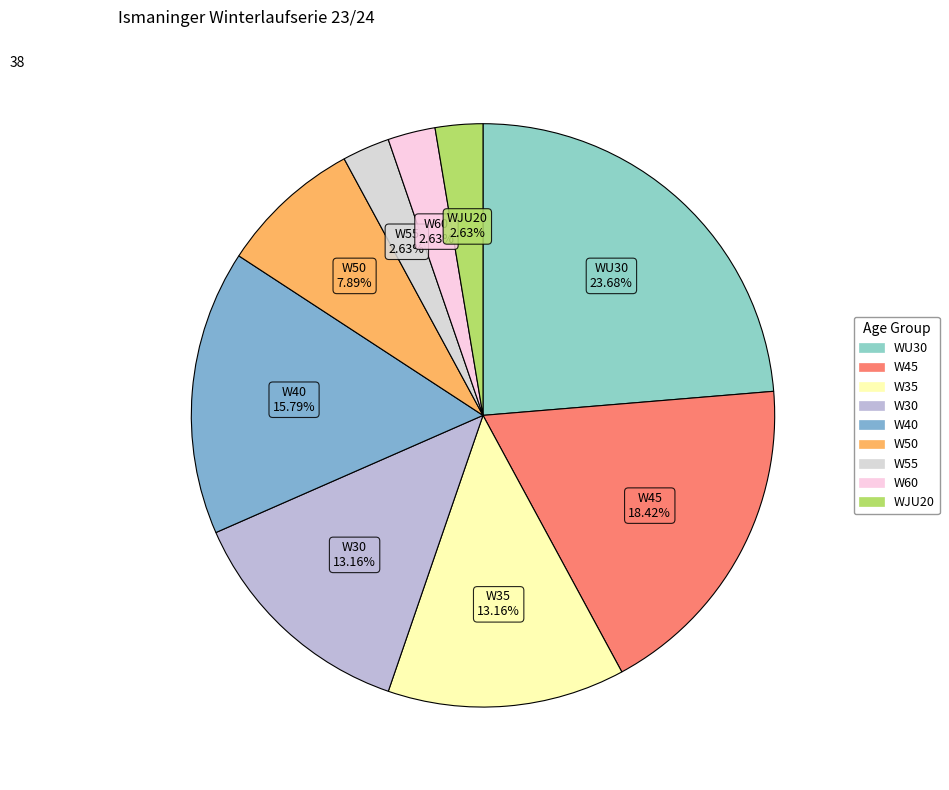

What portion of the pie excludes W45?

81.6%